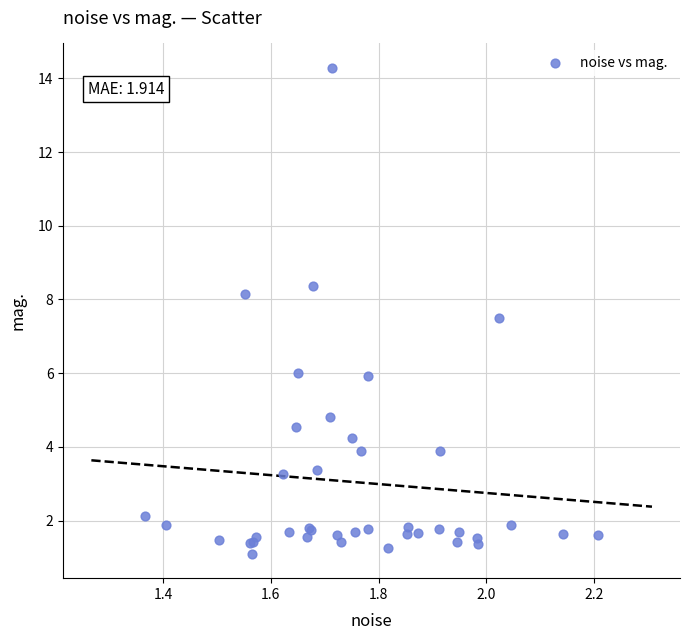

What Y value in the scatter plot is closest to 7?

7.5